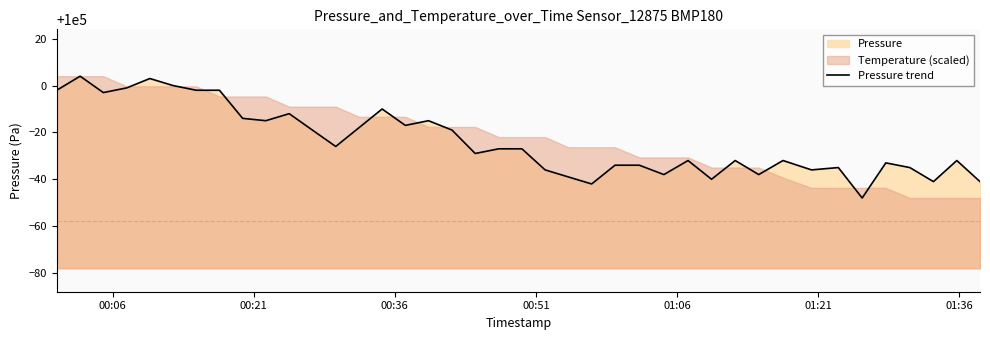

What is the highest value of the Pressure trend series?

100004